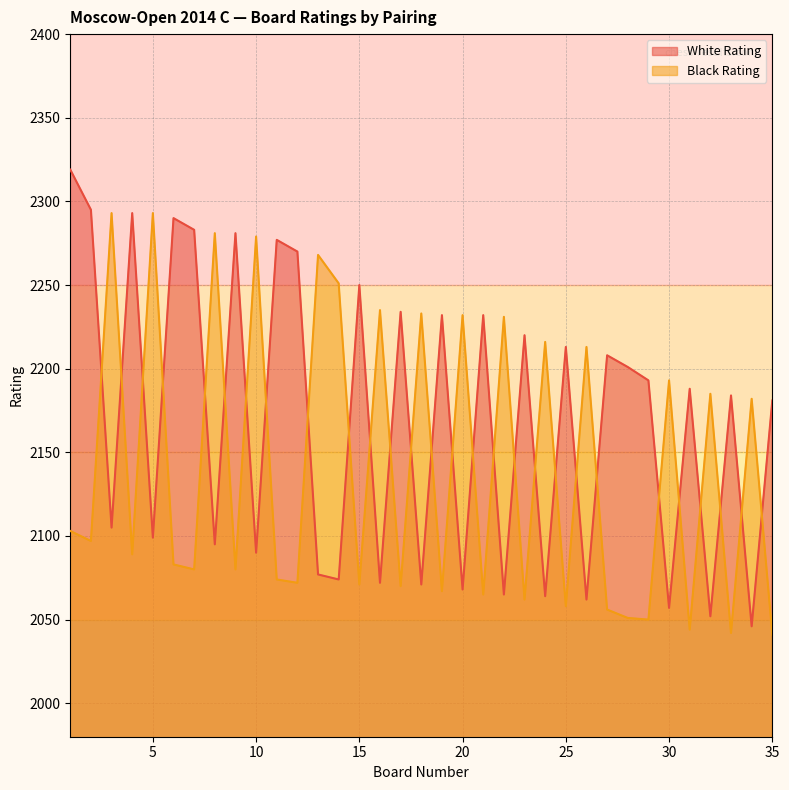

List the series in order of their peak value, highest first.

White Rating, Black Rating